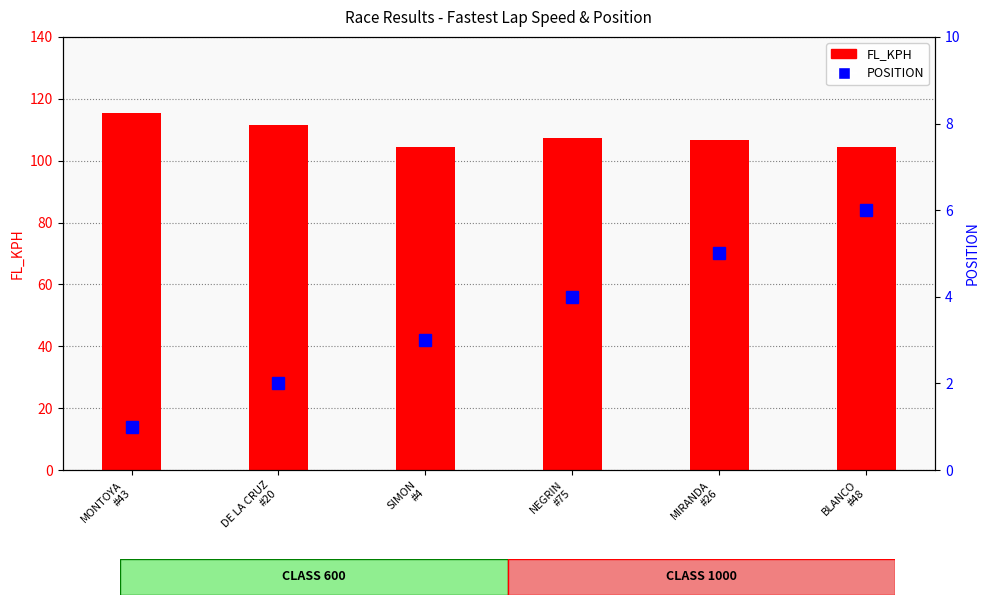

The value of FL_KPH at MONTOYA
#43 is 115.3. True or false?

True